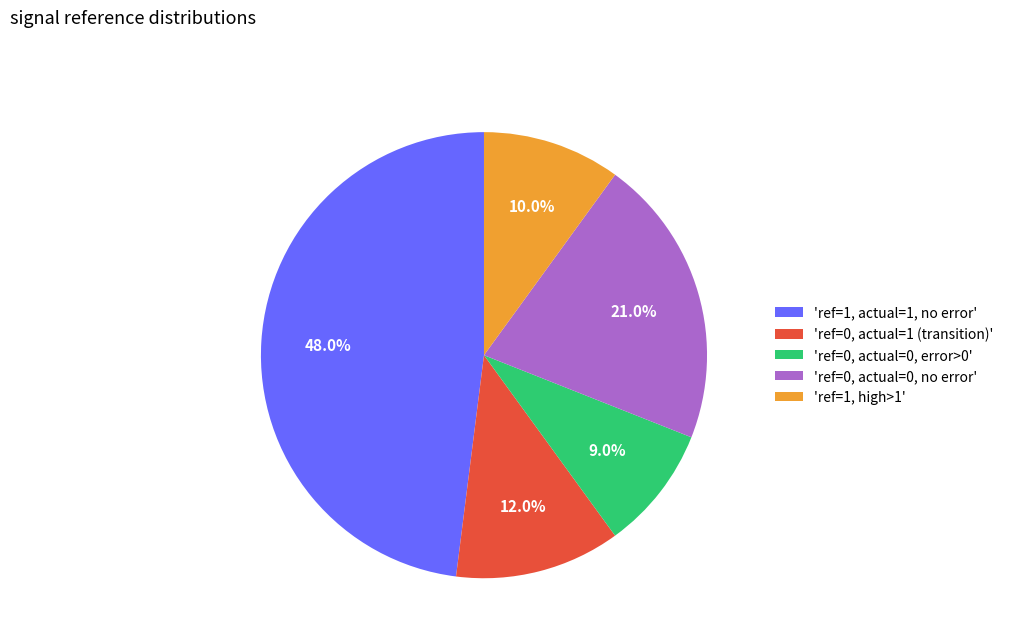

Is there a majority slice in this chart?

No